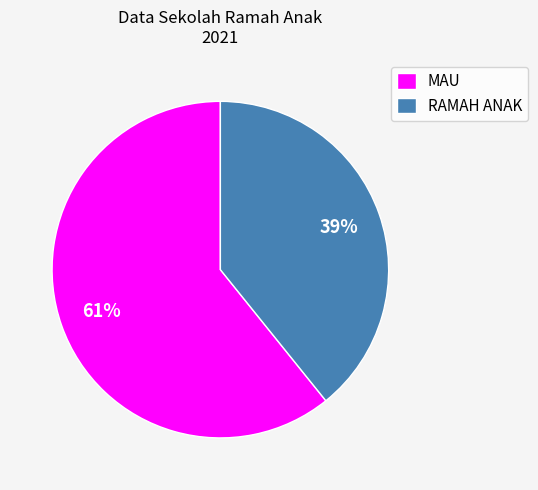

Between MAU and RAMAH ANAK, which is larger?

MAU